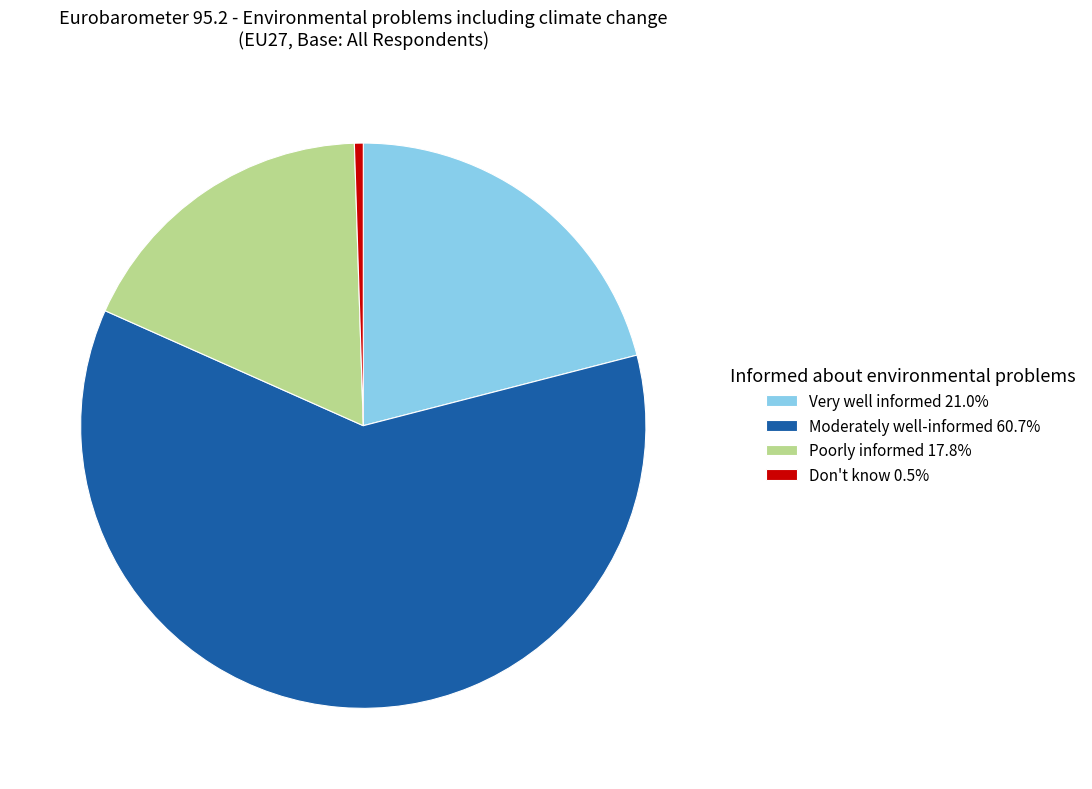

Does any single category account for the majority?

Yes